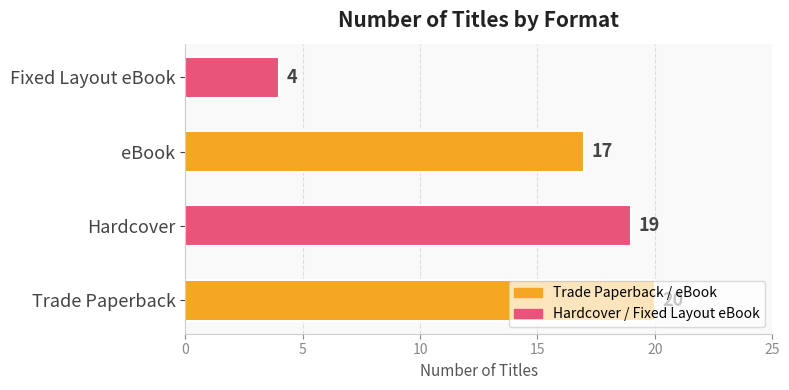

What is the smallest value displayed?

4